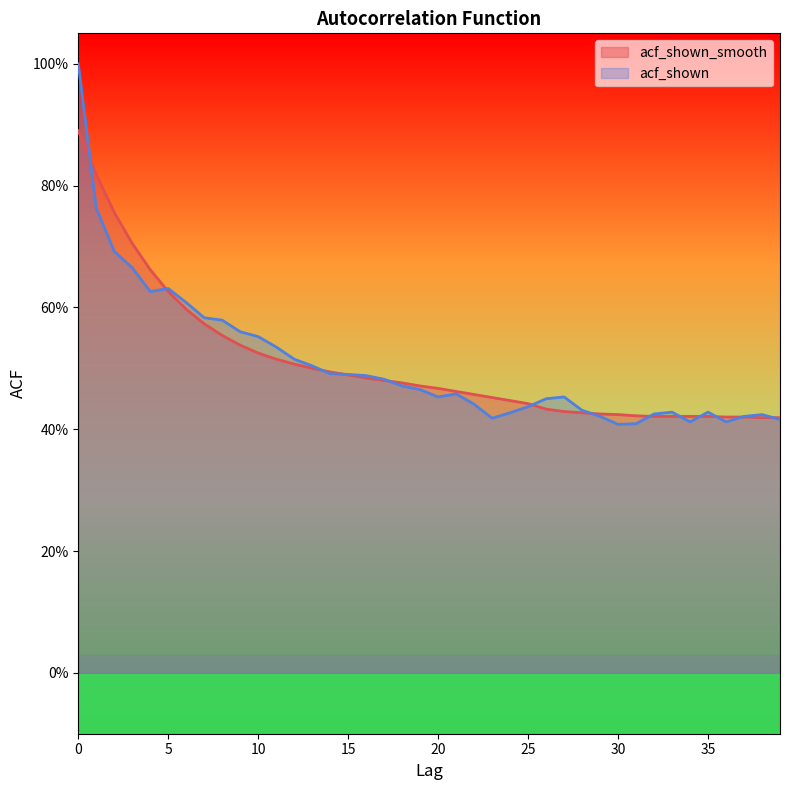

How many lines are shown in the chart?

2